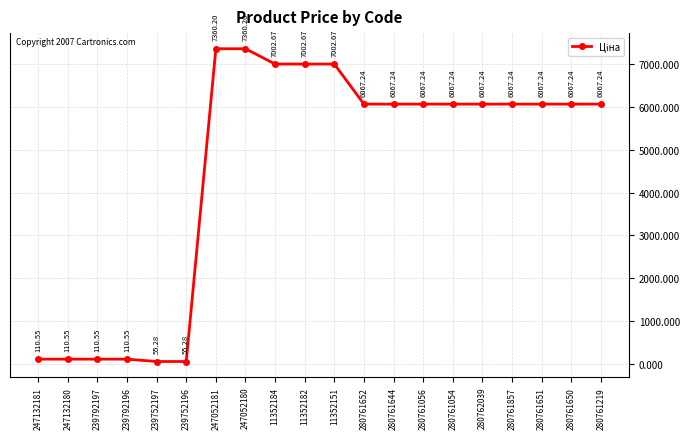

What is the change in value from 247132181 to 280761644?

+5956.7